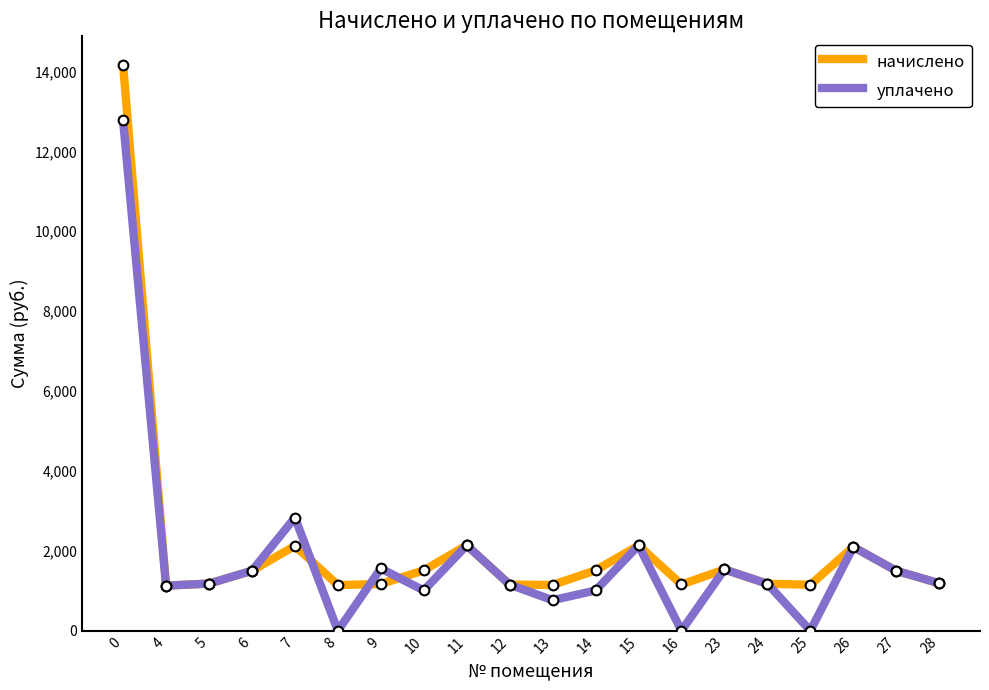

Which series has the largest total across all categories?

начислено